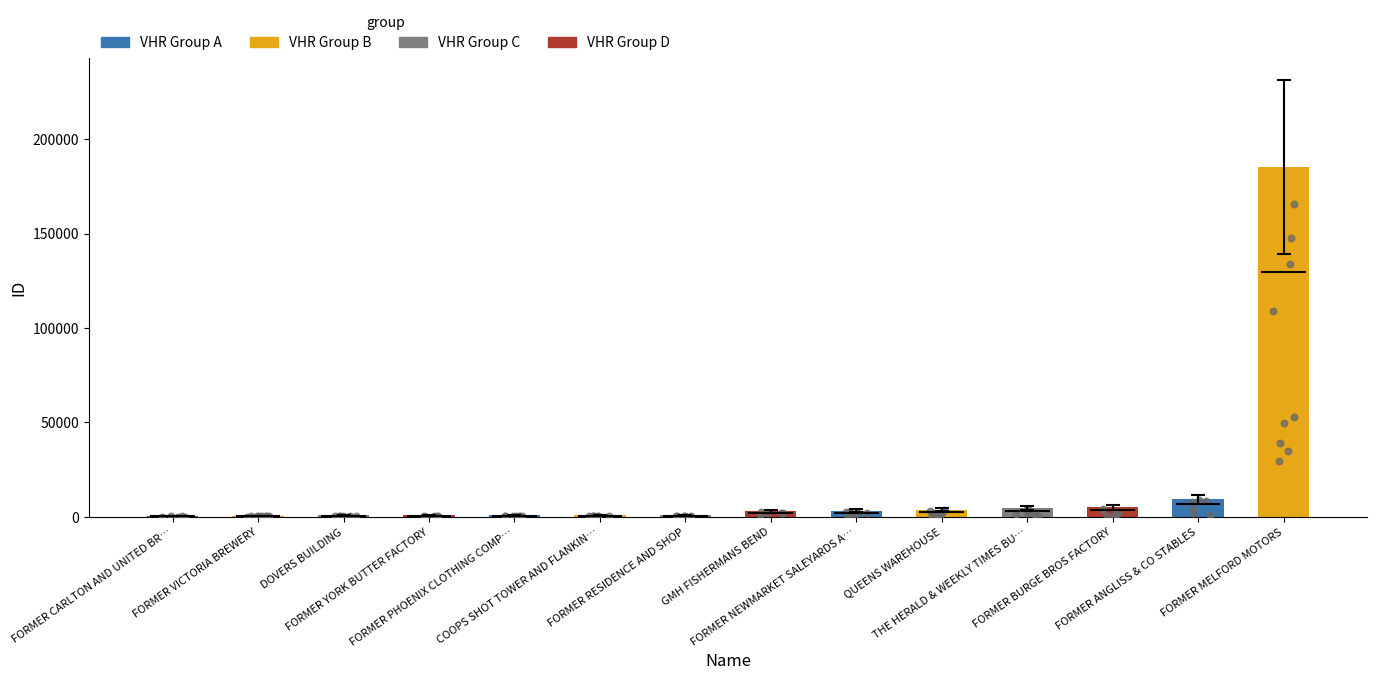

Approximately how many times larger is the value at FORMER RESIDENCE AND SHOP compared to GMH FISHERMANS BEND?

0.3